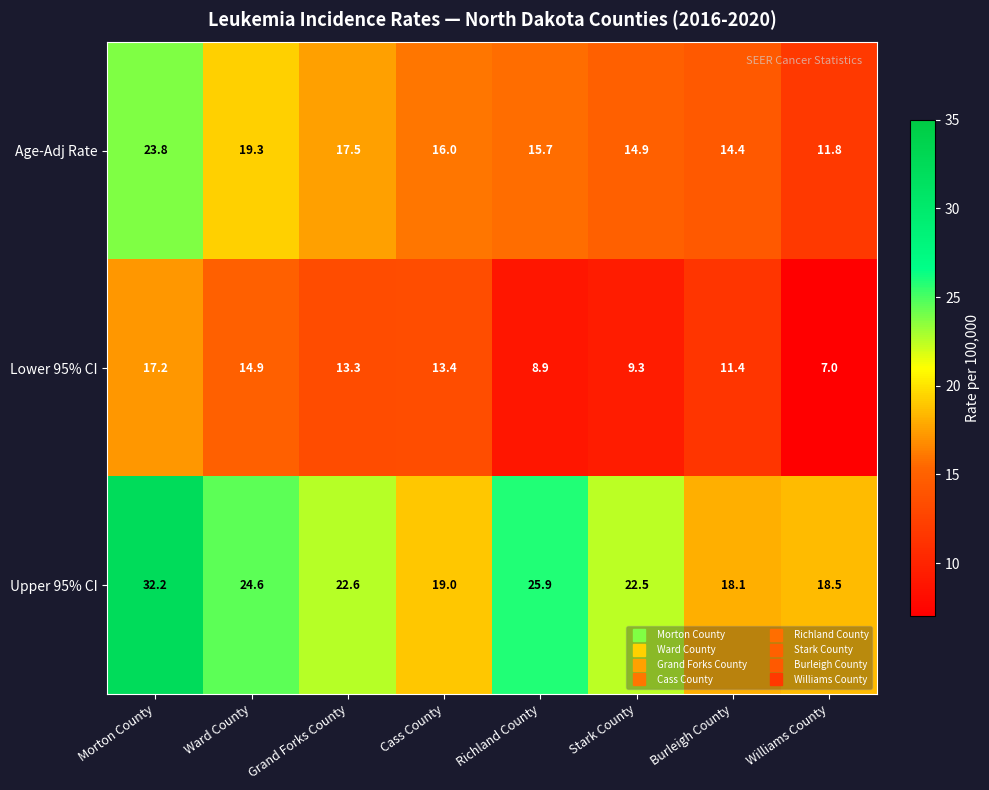

List the labels in order of Age-Adj Rate value, smallest first.

Williams County, Burleigh County, Stark County, Richland County, Cass County, Grand Forks County, Ward County, Morton County